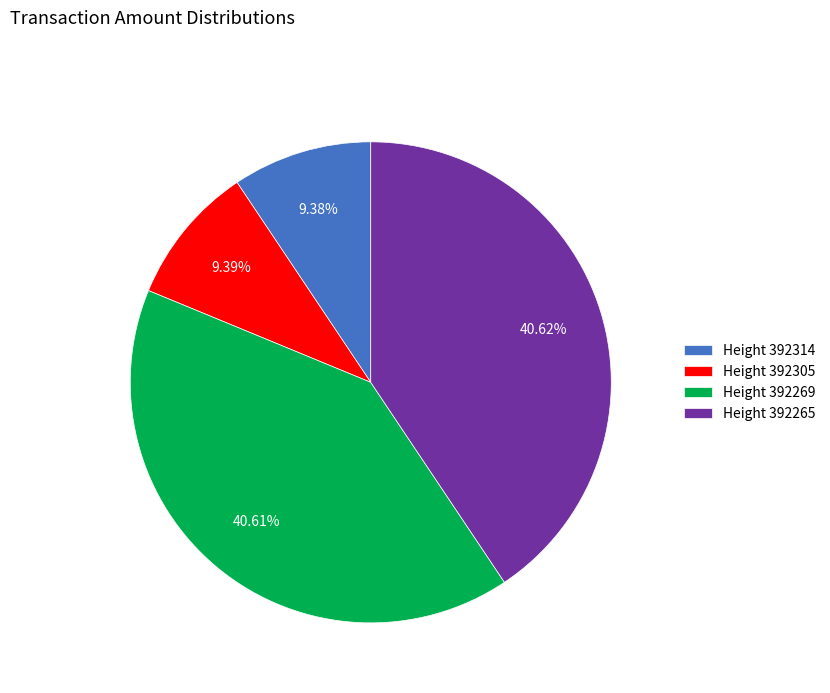

Does any single category account for the majority?

No